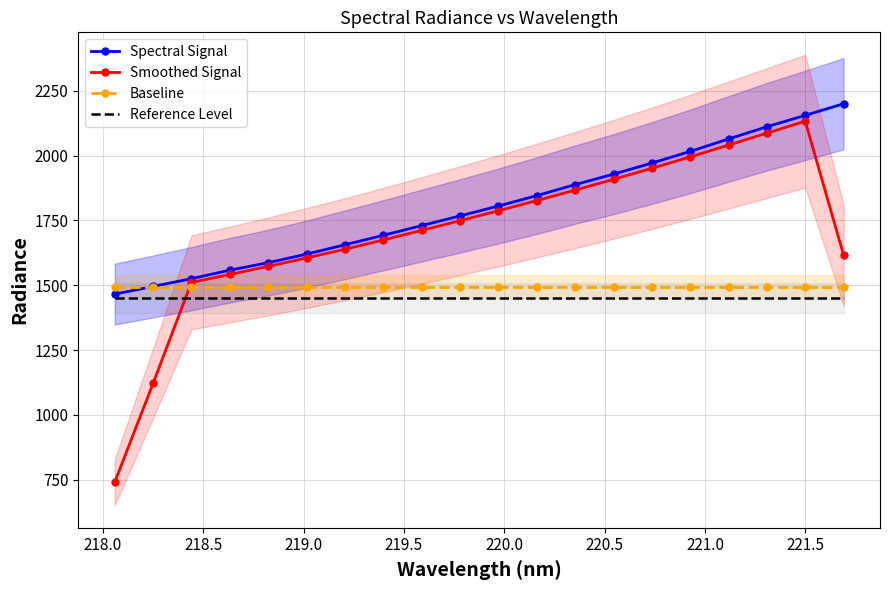

Which series has the largest total across all categories?

Spectral Signal